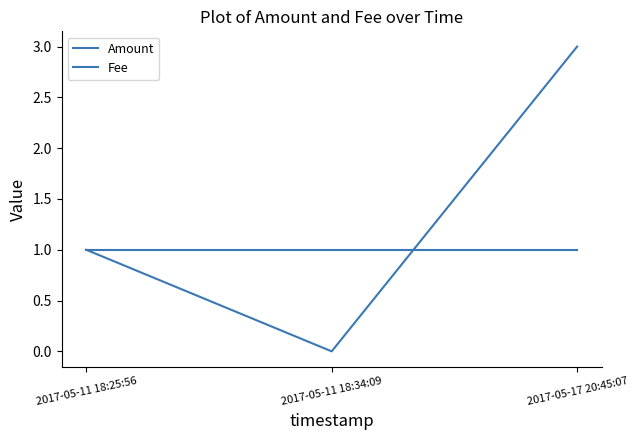

What is the label of the 1st point from the right?

2017-05-17 20:45:07